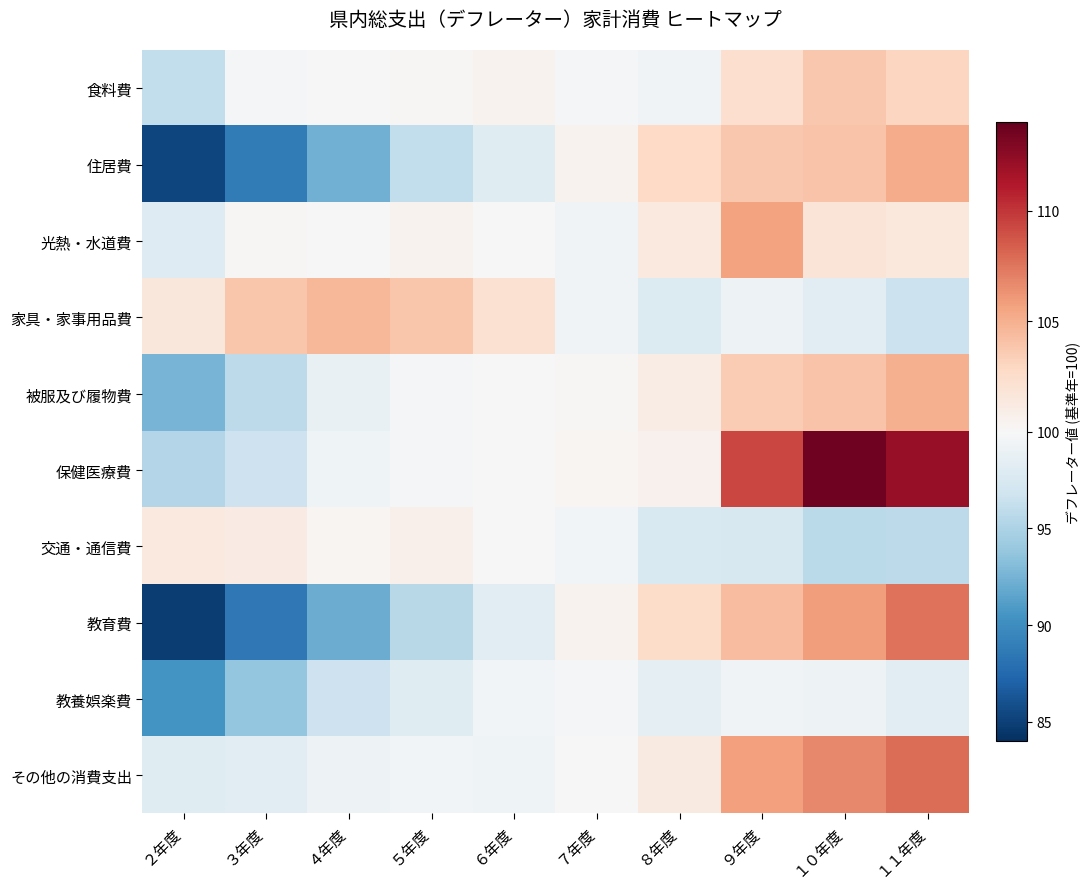

Reading left to right, extract all data points from this chart.

食料費: ２年度=96.0	３年度=99.8	４年度=100.0	５年度=100.2	６年度=100.5	７年度=99.7	８年度=99.4	９年度=102.3	１０年度=103.8	１１年度=103.0
住居費: ２年度=85.3	３年度=88.8	４年度=92.3	５年度=96.1	６年度=98.1	７年度=100.5	８年度=102.8	９年度=103.8	１０年度=104.0	１１年度=105.2
光熱・水道費: ２年度=97.9	３年度=100.2	４年度=99.9	５年度=100.5	６年度=100.1	７年度=99.4	８年度=101.4	９年度=105.6	１０年度=101.8	１１年度=101.5
家具・家事用品費: ２年度=101.6	３年度=103.9	４年度=104.7	５年度=103.9	６年度=102.1	７年度=99.4	８年度=97.8	９年度=99.2	１０年度=98.3	１１年度=96.6
被服及び履物費: ２年度=92.6	３年度=95.8	４年度=98.8	５年度=99.8	６年度=100.0	７年度=100.2	８年度=101.0	９年度=103.6	１０年度=104.0	１１年度=105.0
保健医療費: ２年度=95.3	３年度=96.7	４年度=99.3	５年度=99.8	６年度=100.1	７年度=100.3	８年度=100.6	９年度=109.3	１０年度=113.6	１１年度=112.2
交通・通信費: ２年度=101.4	３年度=101.2	４年度=100.3	５年度=100.7	６年度=99.9	７年度=99.5	８年度=97.5	９年度=97.4	１０年度=95.7	１１年度=95.8
教育費: ２年度=84.8	３年度=88.5	４年度=92.1	５年度=95.5	６年度=98.3	７年度=100.5	８年度=102.6	９年度=104.3	１０年度=105.8	１１年度=107.6
教養娯楽費: ２年度=90.4	３年度=93.8	４年度=96.7	５年度=98.1	６年度=99.5	７年度=99.8	８年度=98.6	９年度=99.4	１０年度=99.2	１１年度=98.3
その他の消費支出: ２年度=98.0	３年度=98.3	４年度=99.2	５年度=99.5	６年度=99.3	７年度=100.1	８年度=101.3	９年度=105.7	１０年度=106.7	１１年度=107.8